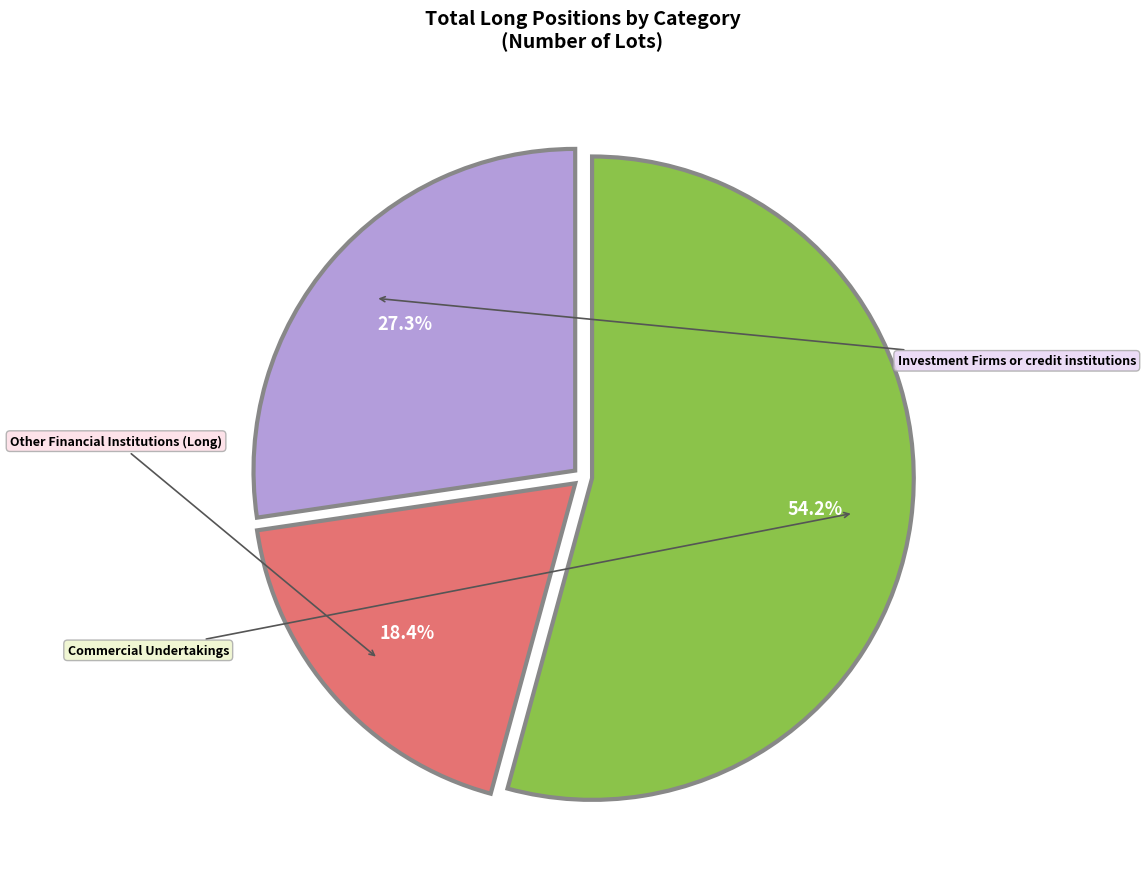

True or false: Other Financial Institutions (Long) accounts for 18% of the total.

True